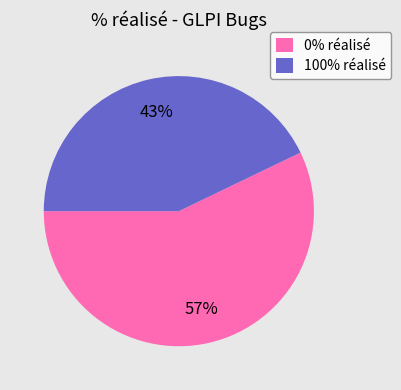

Combined, do 0% réalisé and 100% réalisé account for over 50%?

Yes